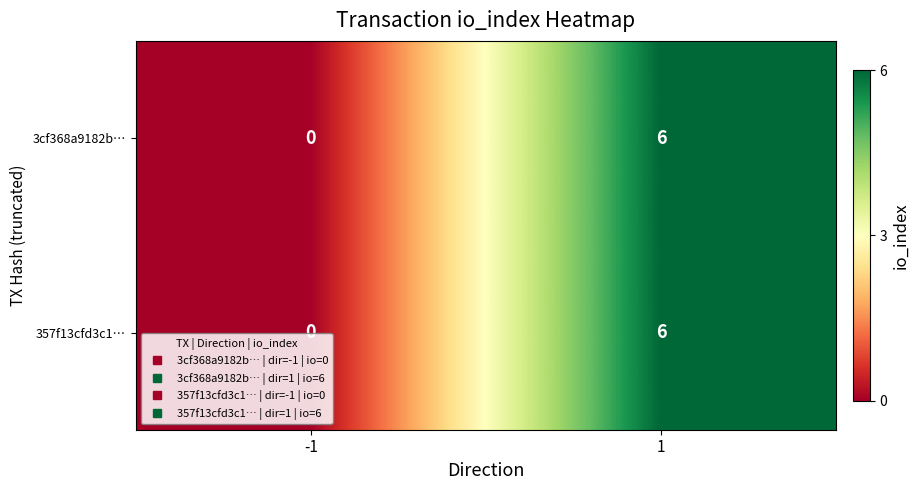

The value of 357f13cfd3c1… at -1 is 4. True or false?

False